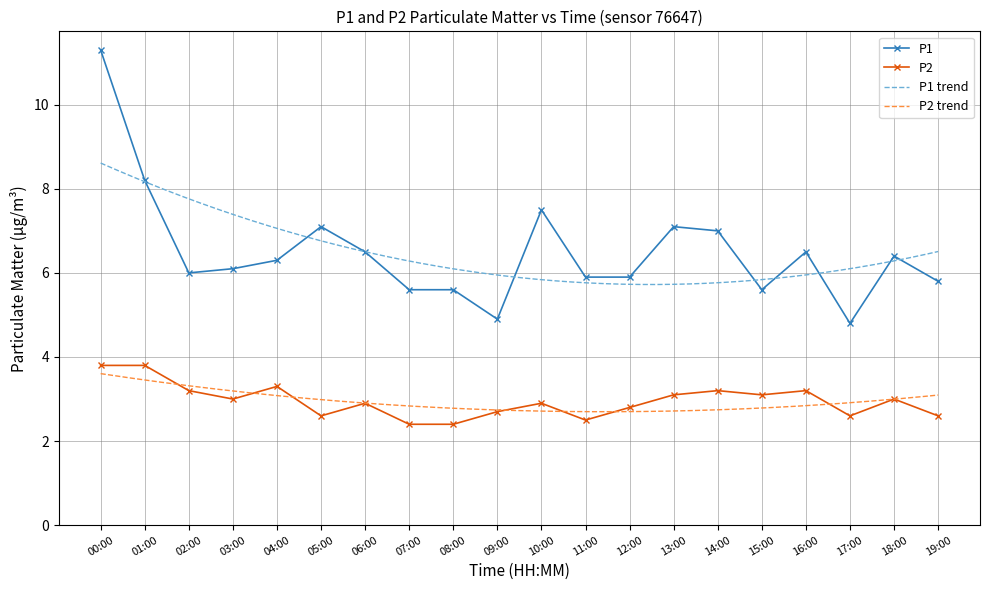

Is it true that P1 equals 5.8 at 19:00?

True